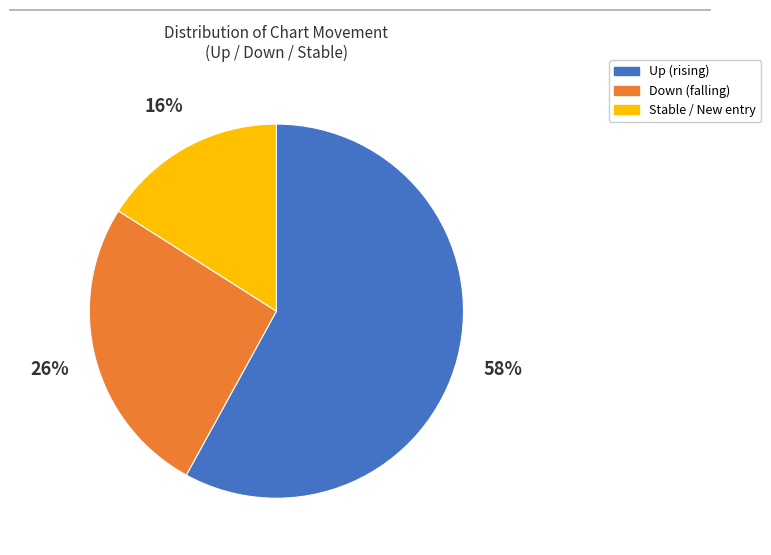

How many slices are in this pie chart?

3